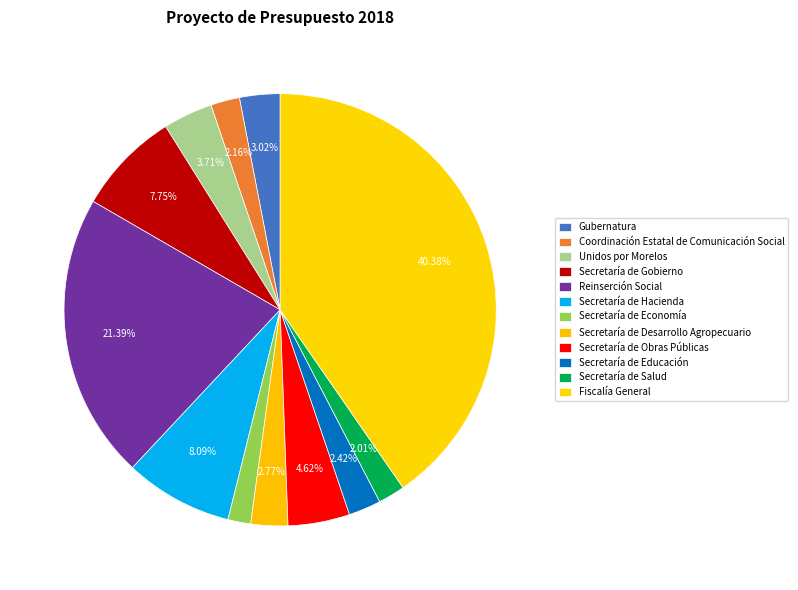

How many slices are in this pie chart?

12